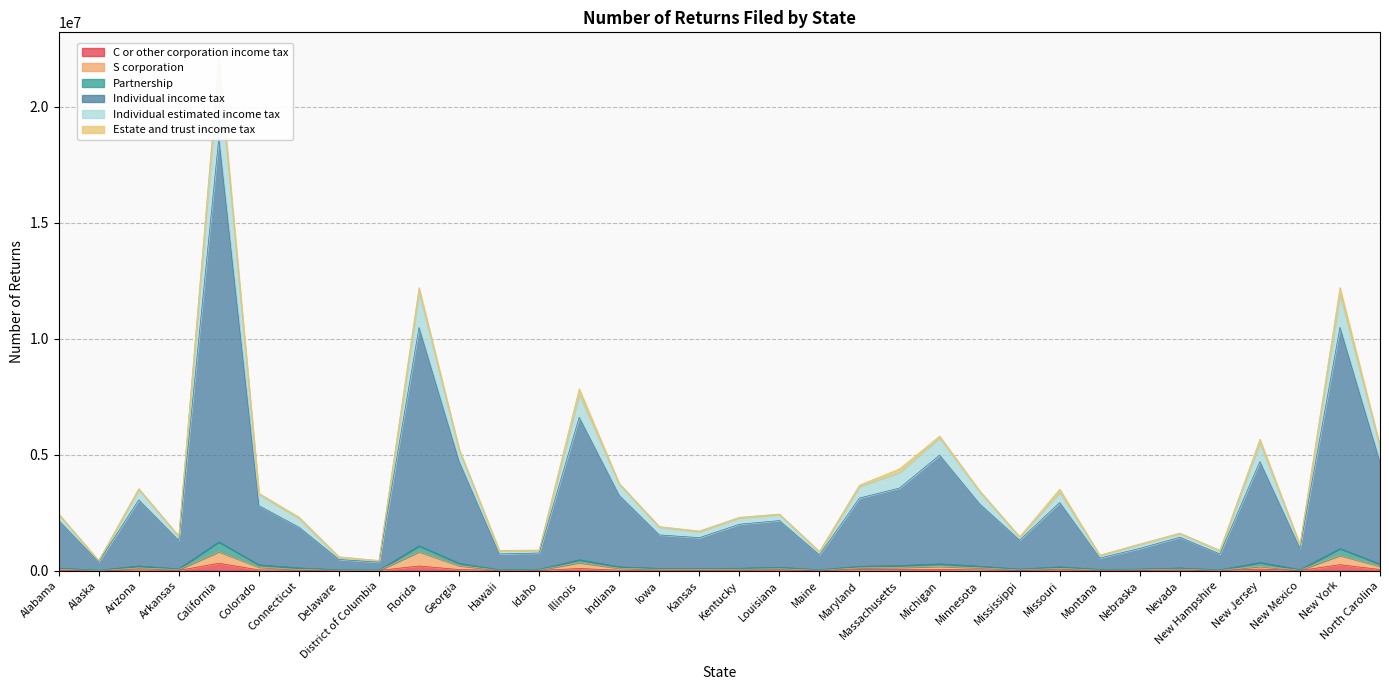

How many lines are shown in the chart?

5